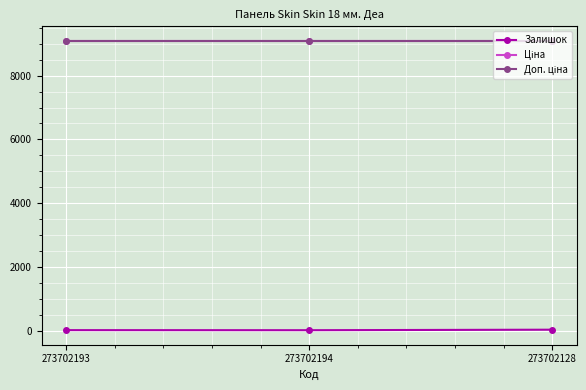

Which category has the lowest value across all series?

273702194